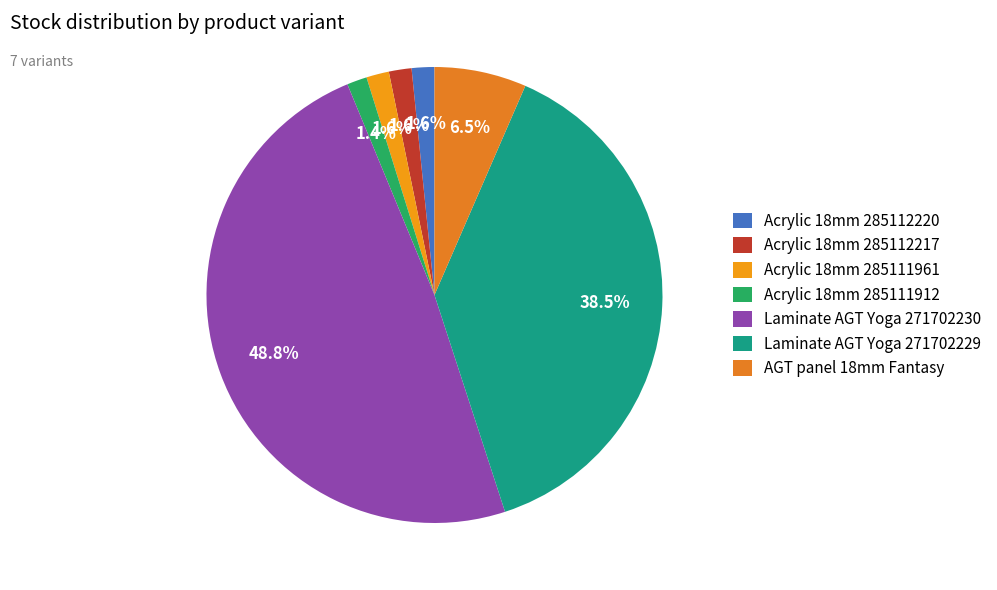

How many segments does this pie chart have?

7